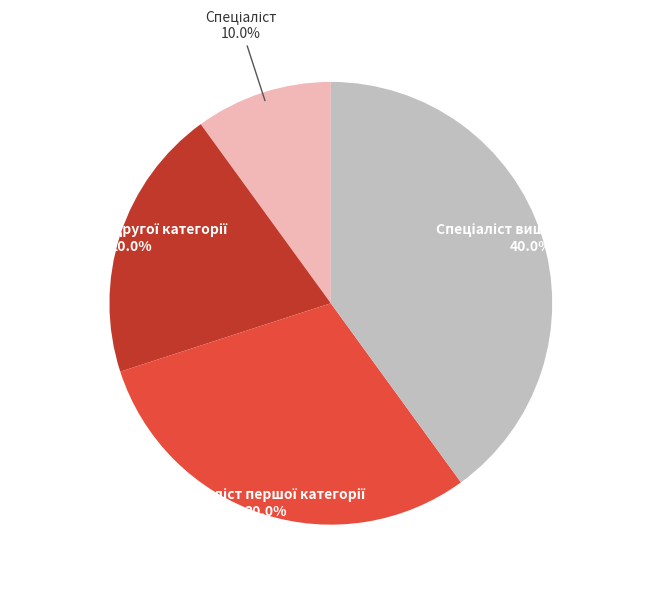

To the nearest percent, what is the combined percentage of Спеціаліст першої категорії and Спеціаліст?

40%